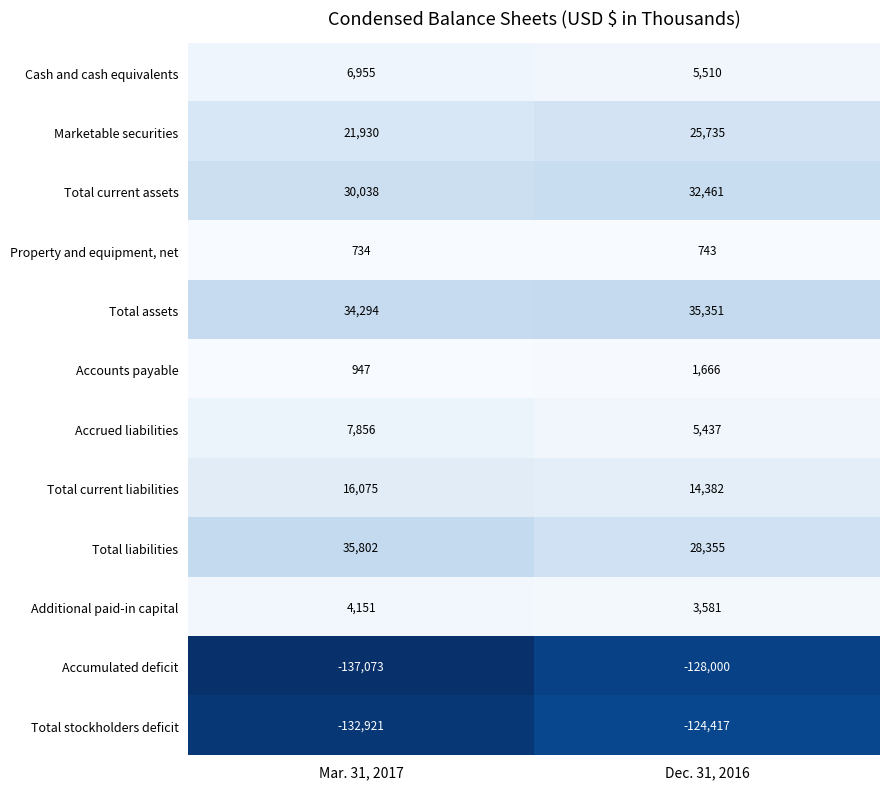

What is the smallest value displayed?

-137073